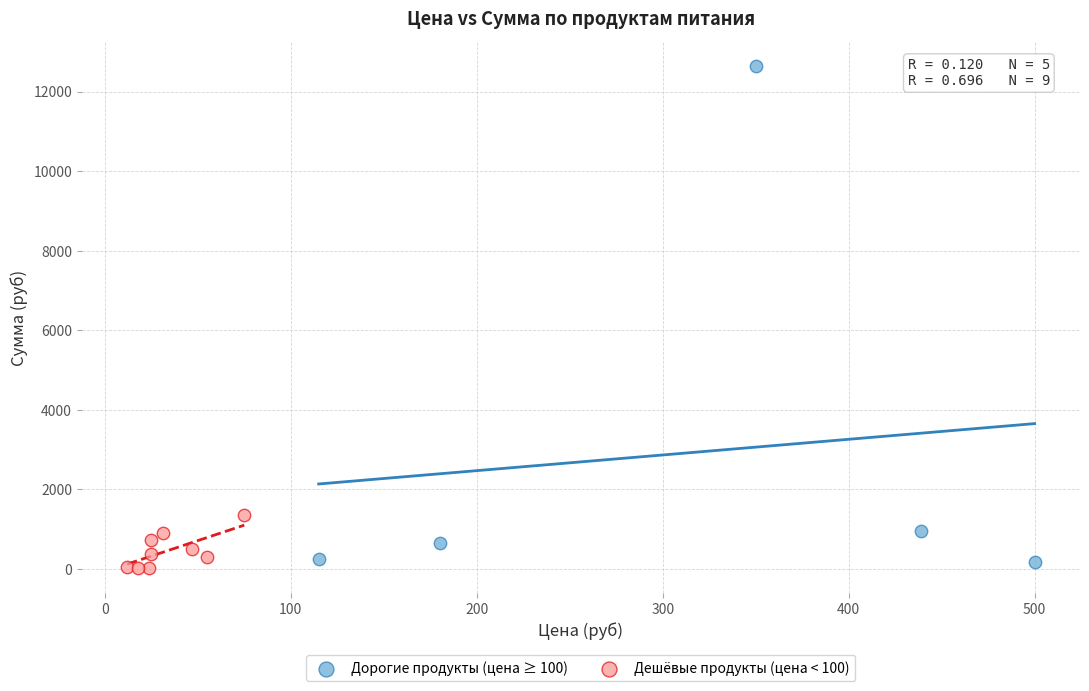

Which series reaches the maximum Y coordinate?

Дорогие продукты (цена ≥ 100)